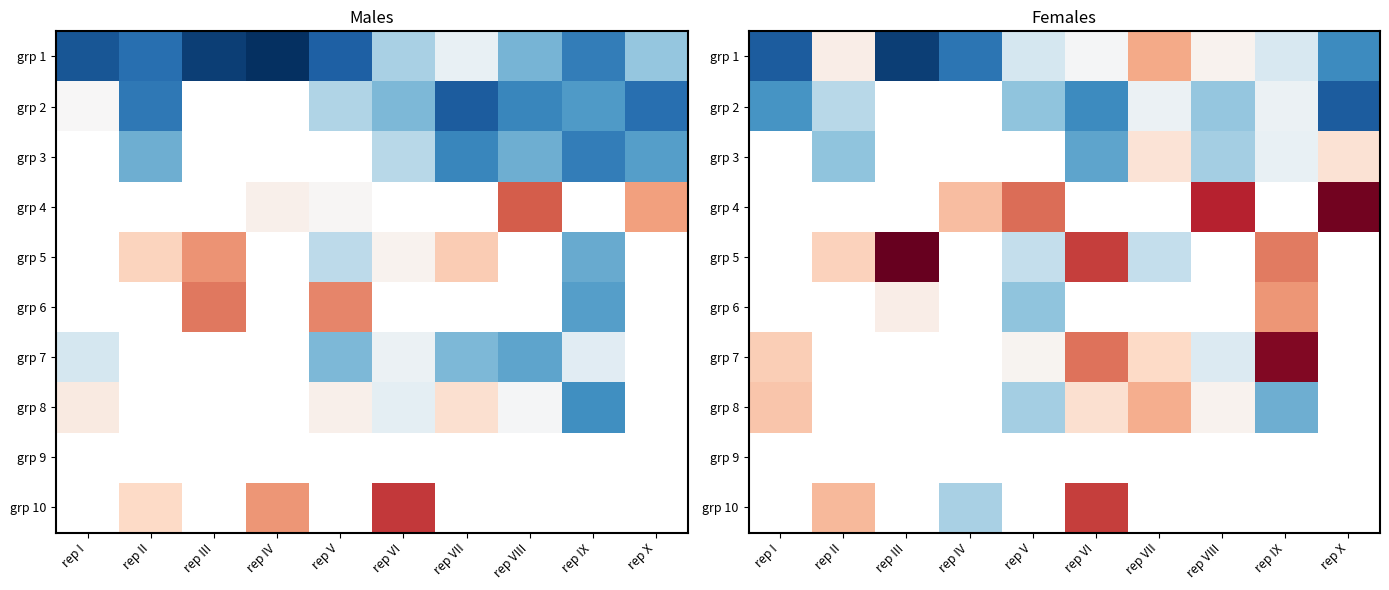

How many categories are shown in the chart?

10